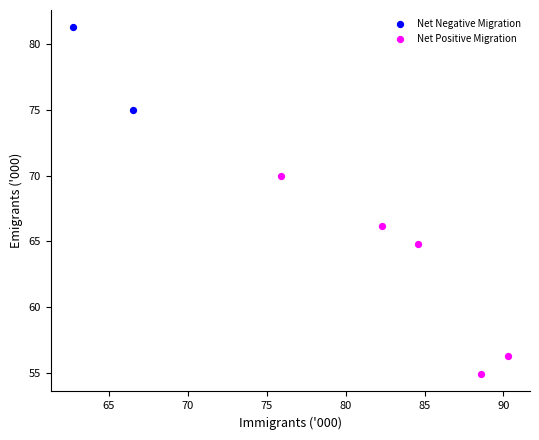

What are all the series names shown in the legend?

Net Negative Migration, Net Positive Migration